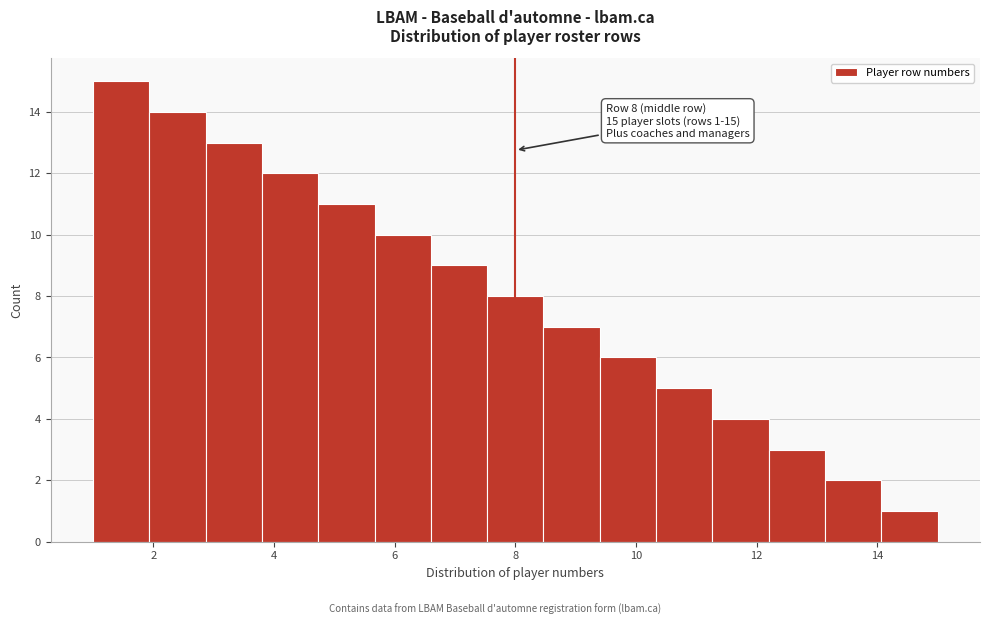

Over which range of the x-axis is the bar tallest?

1.0 to 2.0